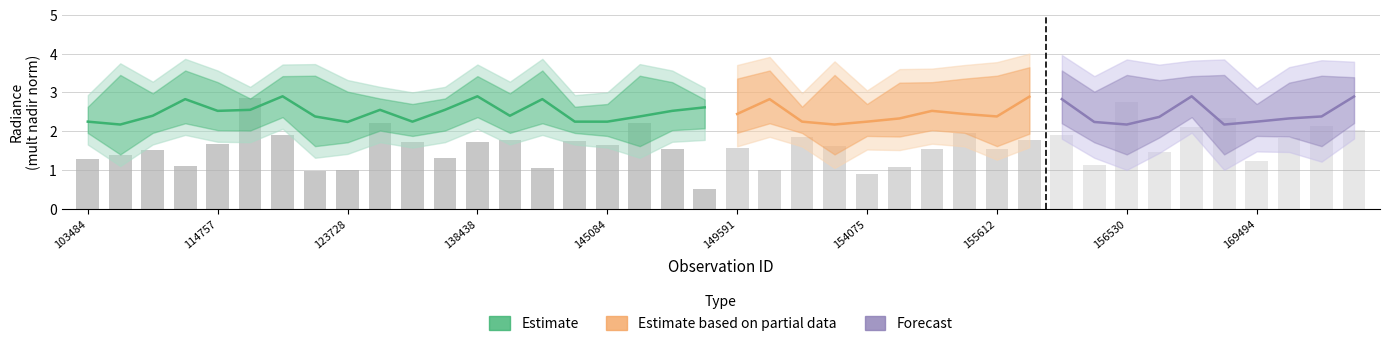

Are the bars grouped side by side (vs. stacked)?

Yes